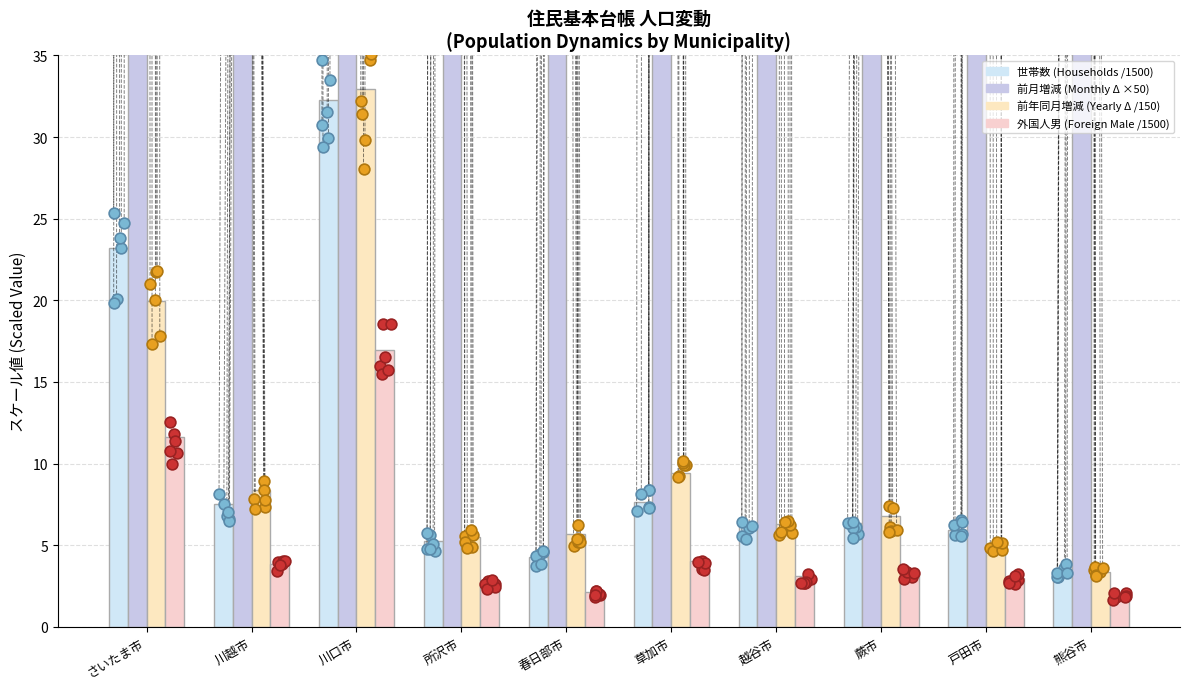

Which series contains the highest Y value?

前月増減 (Monthly Δ)